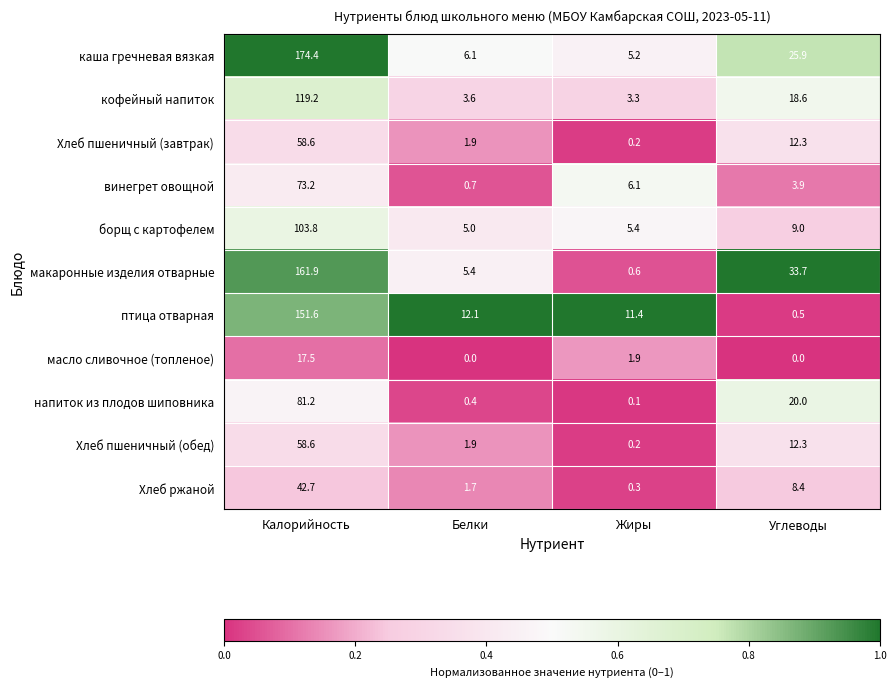

Between Калорийность and Углеводы, which series saw the biggest shift?

птица отварная